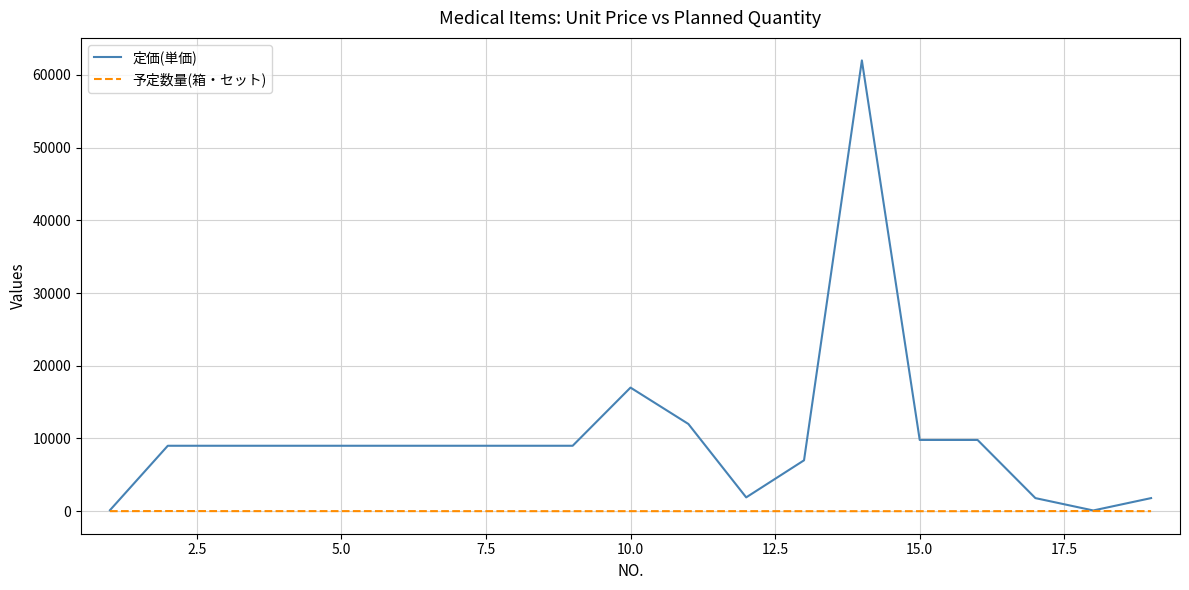

What is the maximum value shown in the chart?

62000